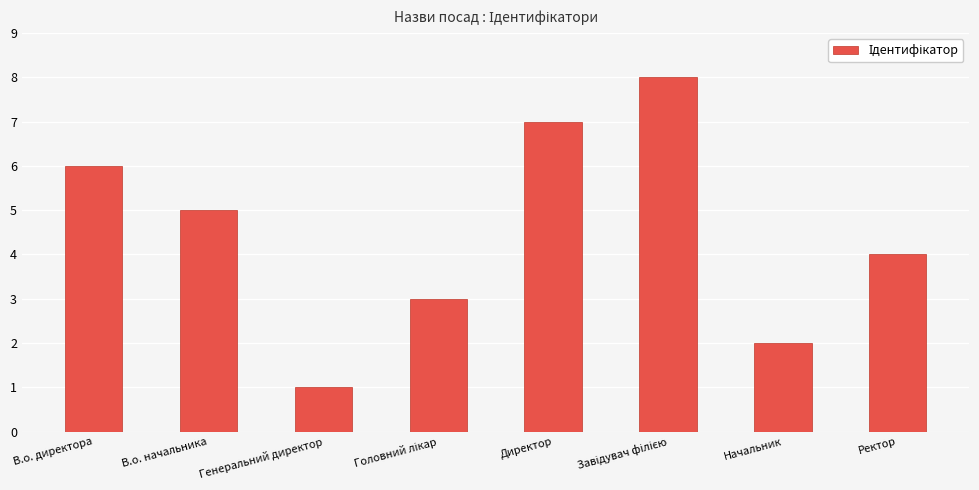

Reading right to left, list all the values displayed in this chart.

4	2	8	7	3	1	5	6